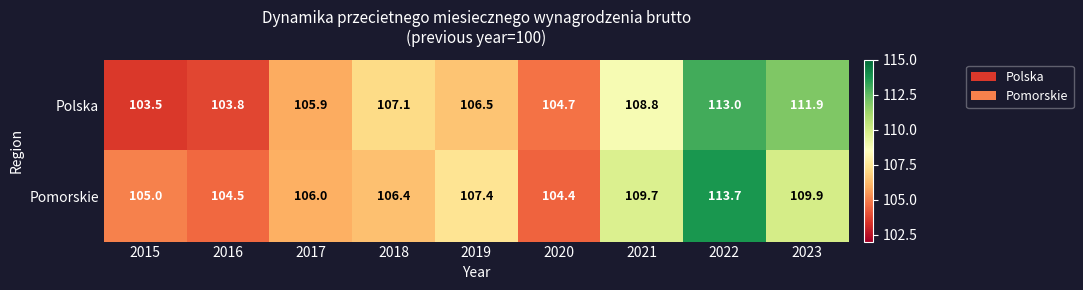

What is the sum of all Polska values?

965.2